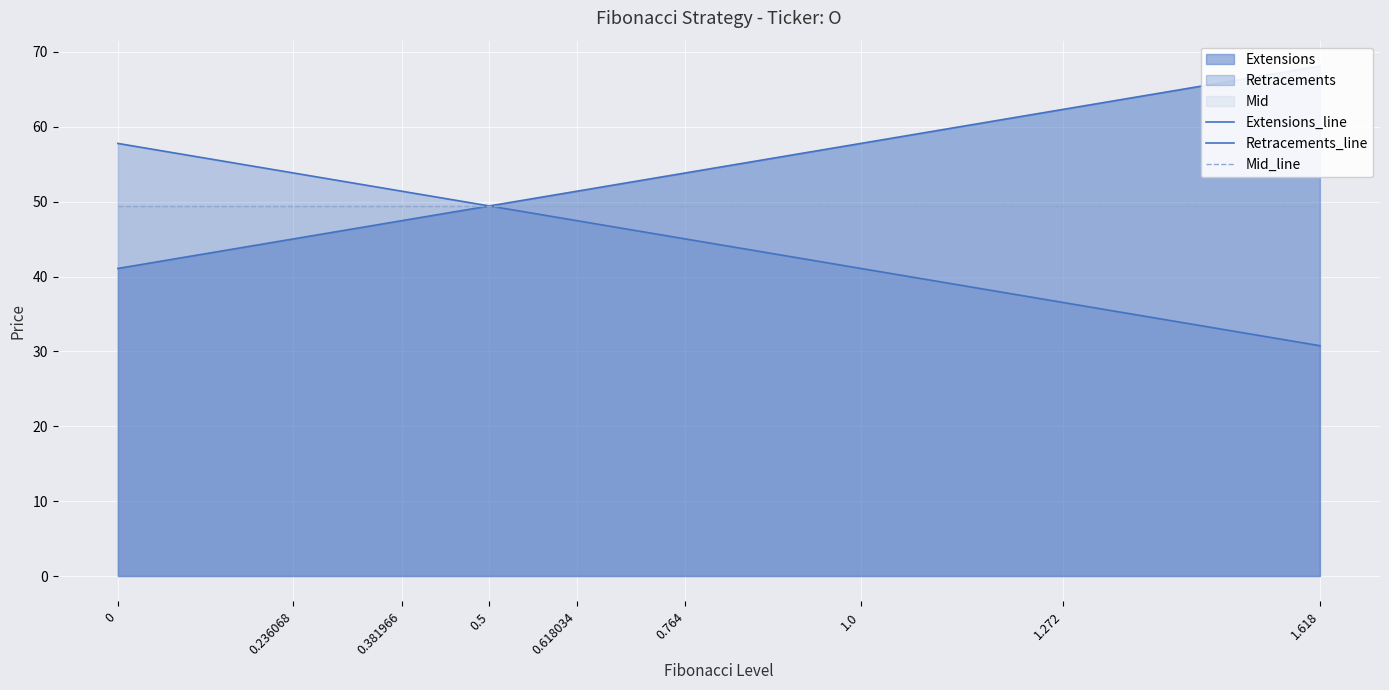

What is the spread (max minus min) of values at 1.0?

16.7